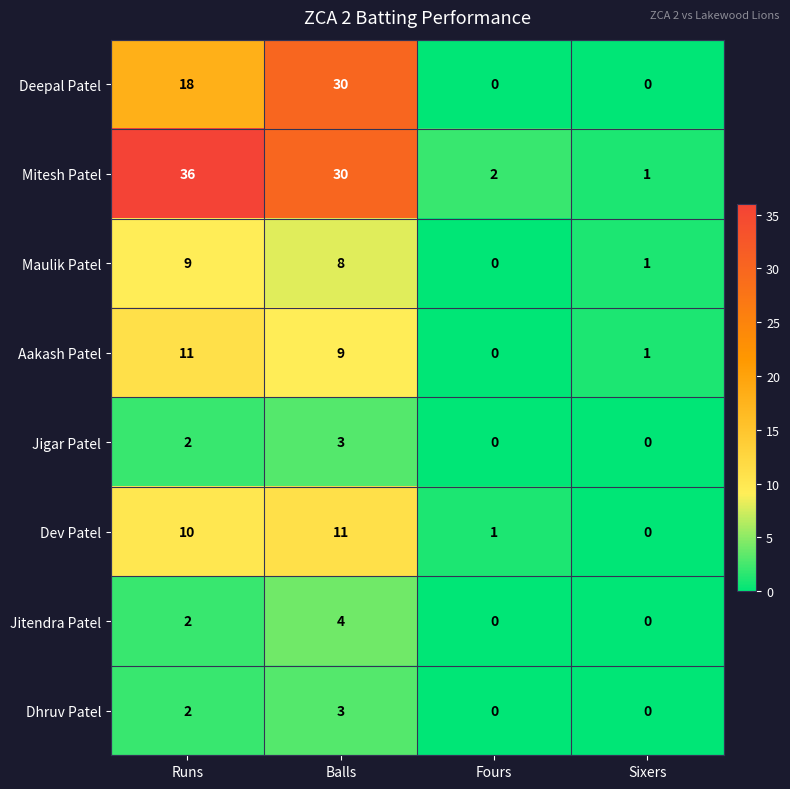

What is the sum of the Maulik Patel values at Balls and Runs?

17